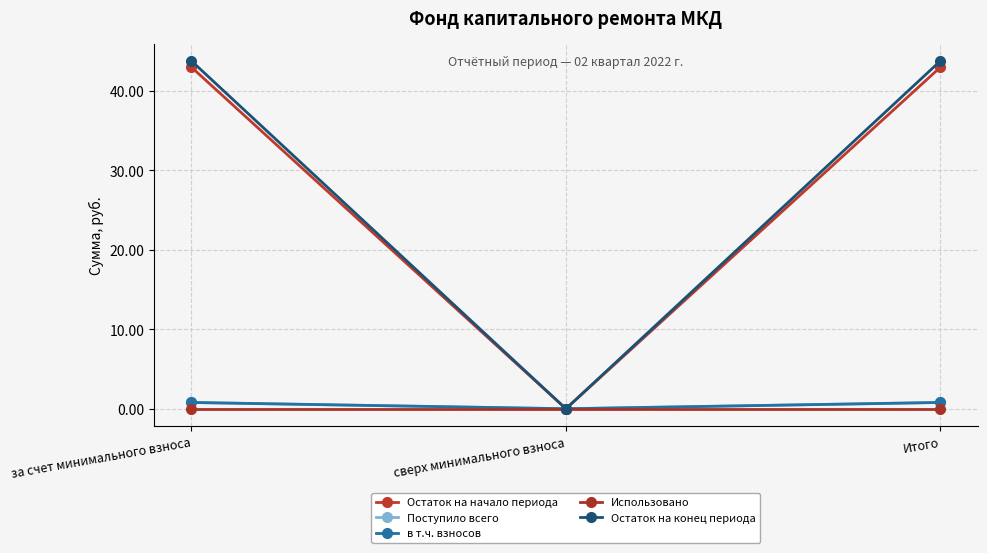

At which label is Использовано closest to 0?

за счет минимального взноса